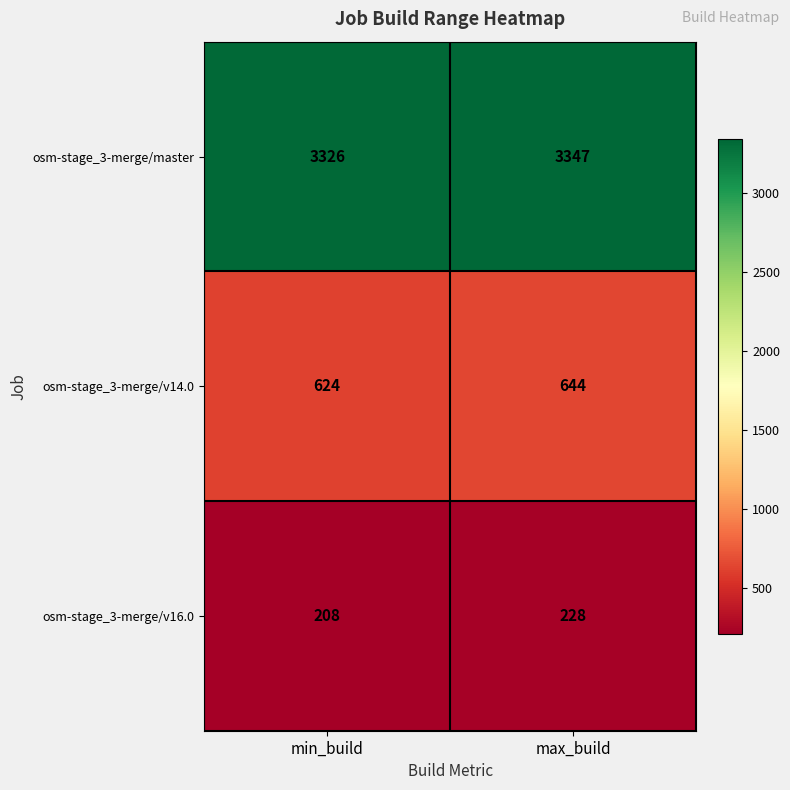

At which label is osm-stage_3-merge/master closest to 3336?

min_build